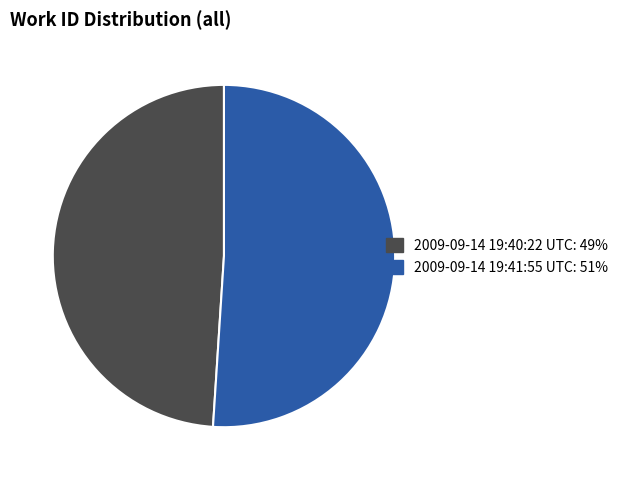

How many segments does this pie chart have?

2